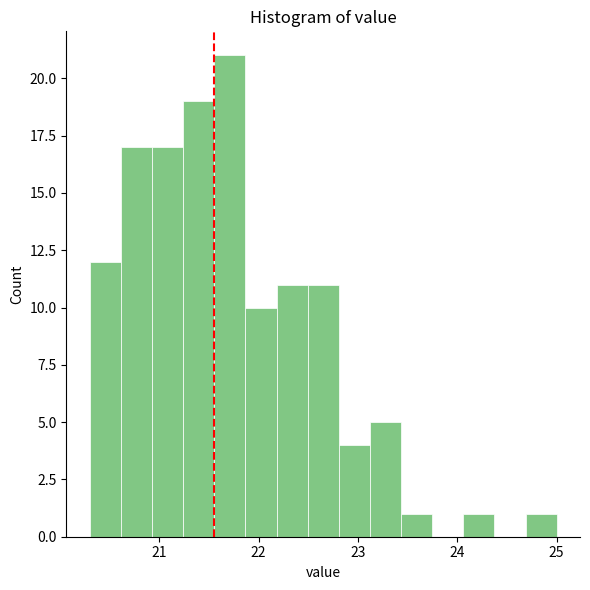

Around what value on the x-axis is the tallest bar? Give the approximate position of its centre, as read against the axis.

21.7